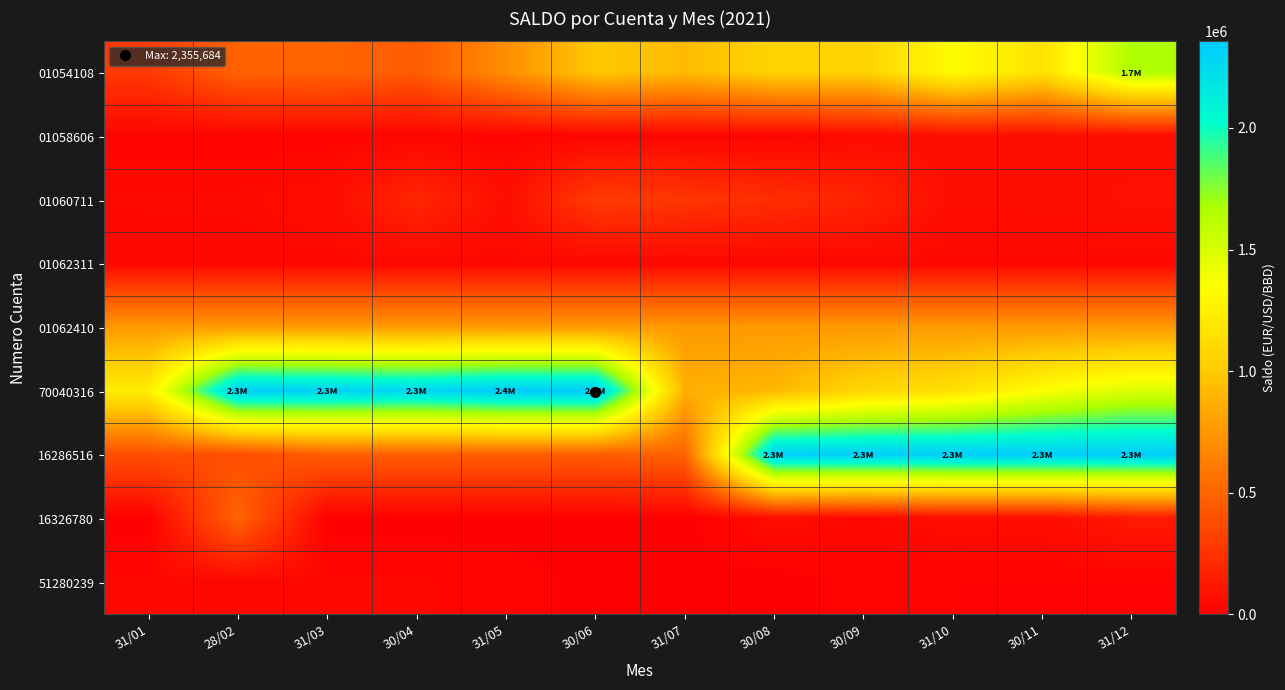

Rank the series at 31/10 from lowest to highest value.

51280239, 01062311, 16326780, 01060711, 01058606, 01062410, 70040316, 01054108, 16286516